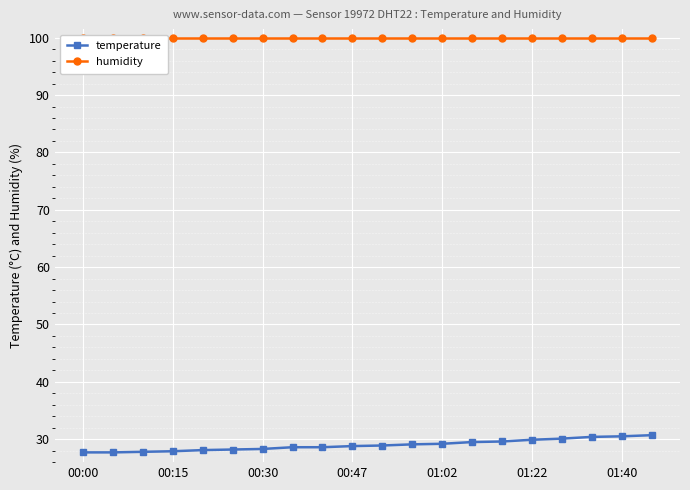

The value of temperature at 00:47 is 42.9. True or false?

False